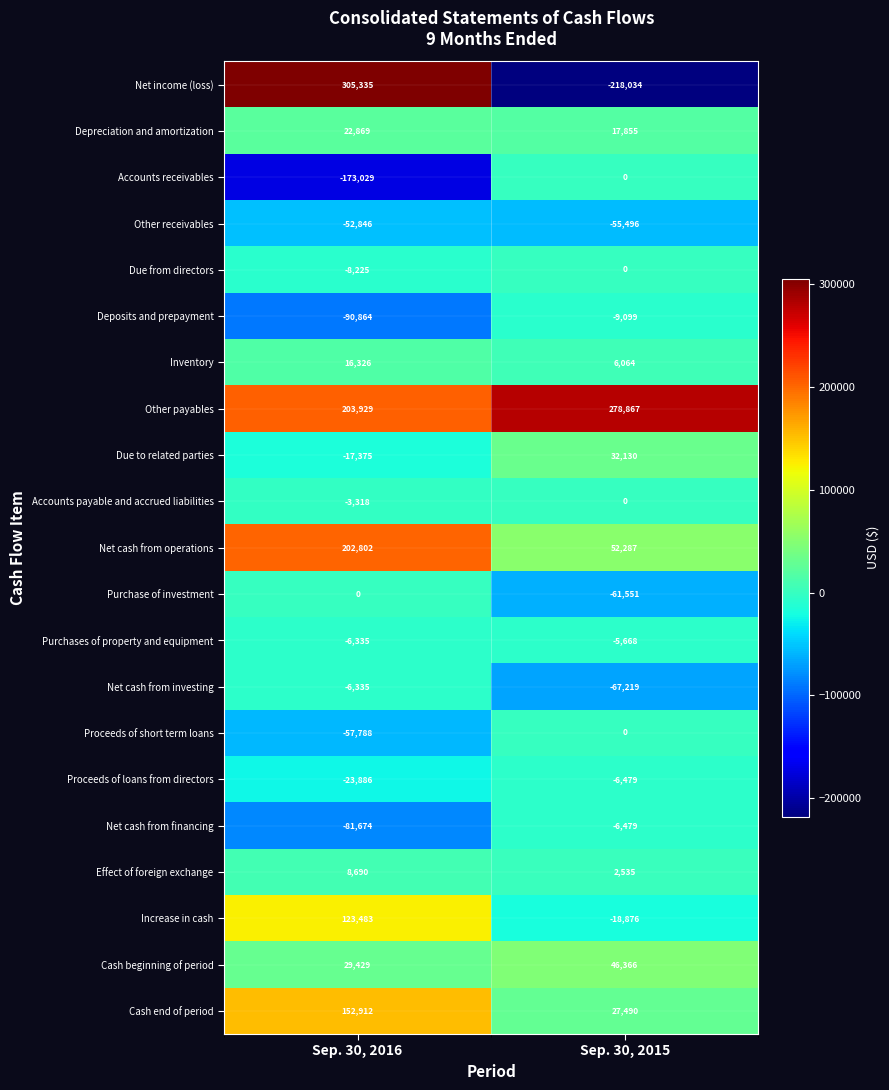

At how many categories does at least one series exceed 22002?

2